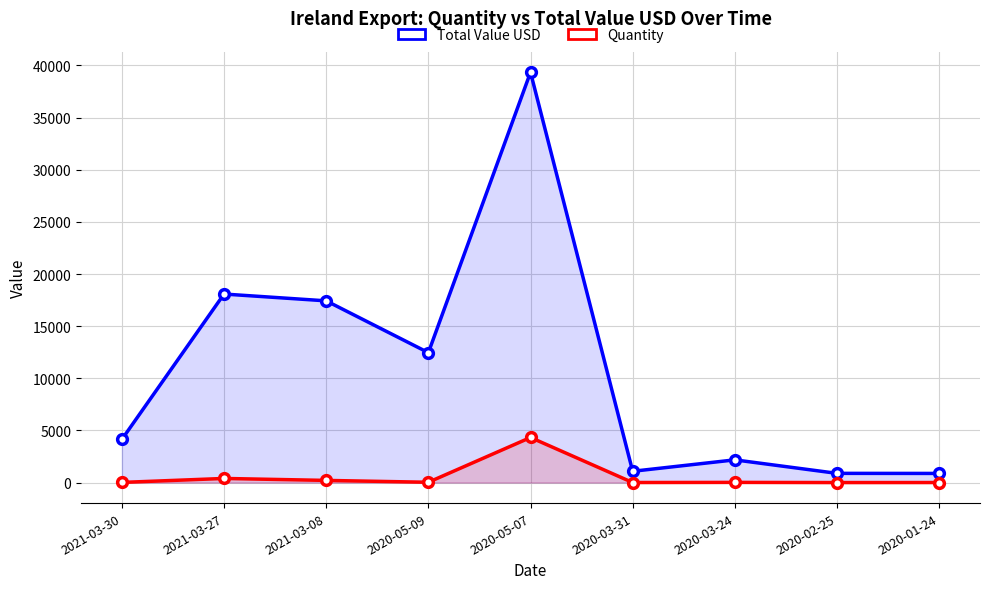

At which label is Total Value USD closest to 20112?

2021-03-27